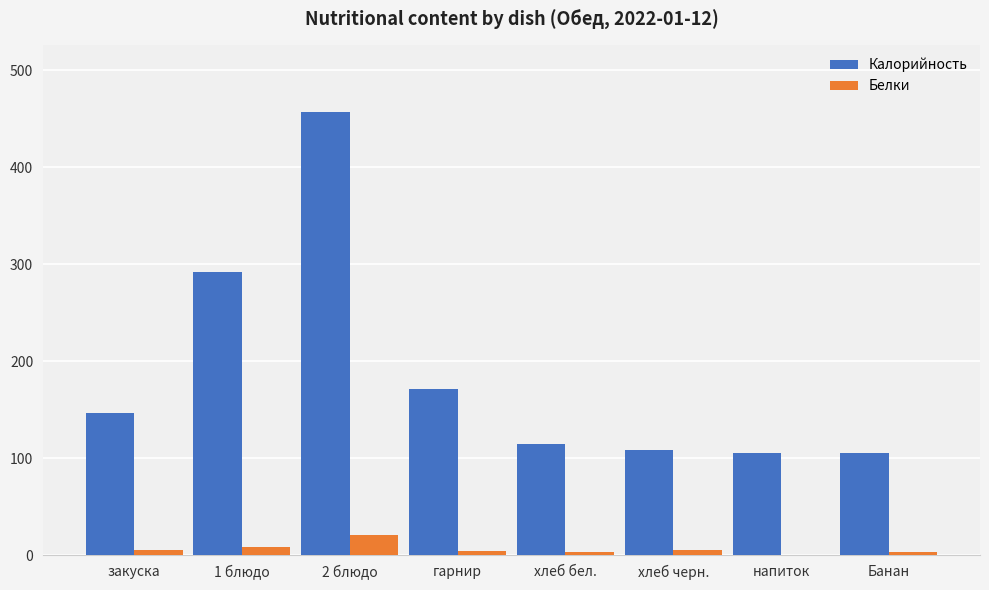

What is the total value across all series at Банан?

108.0